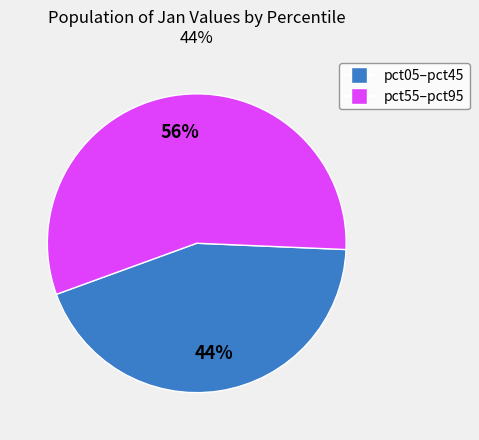

To the nearest percent, what is the difference between the largest and smallest slice percentages?

12%